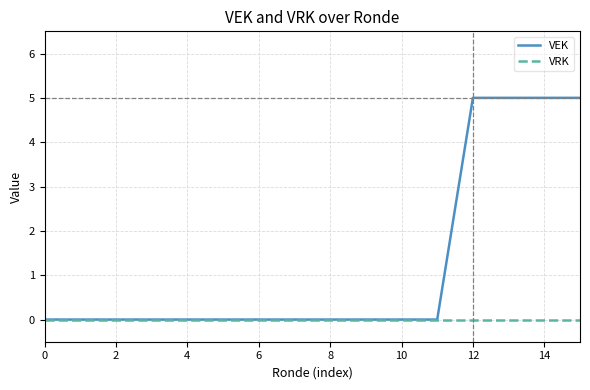

What is the maximum value shown in the chart?

5